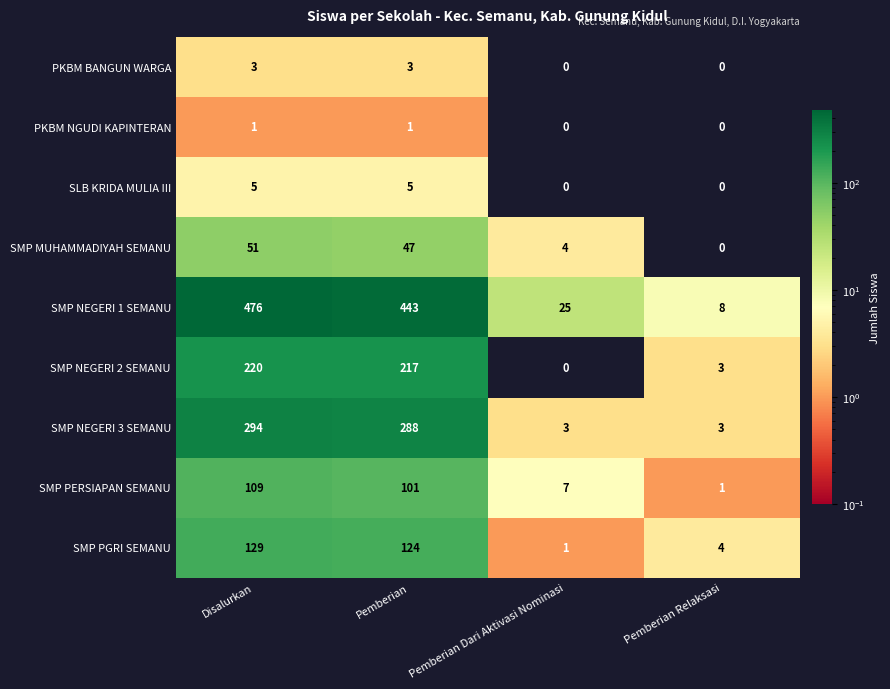

True or false: SMP PGRI SEMANU has a value of 4 at Pemberian Relaksasi.

True